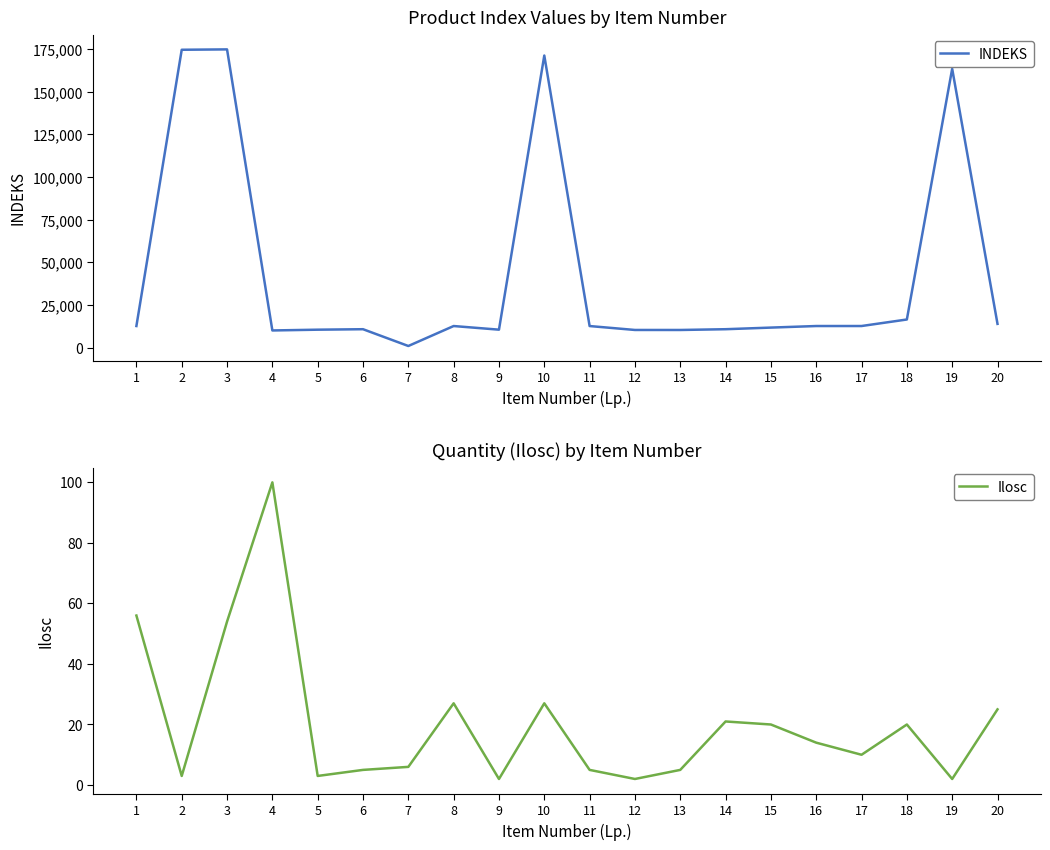

At how many categories does at least one series exceed 20401?

4